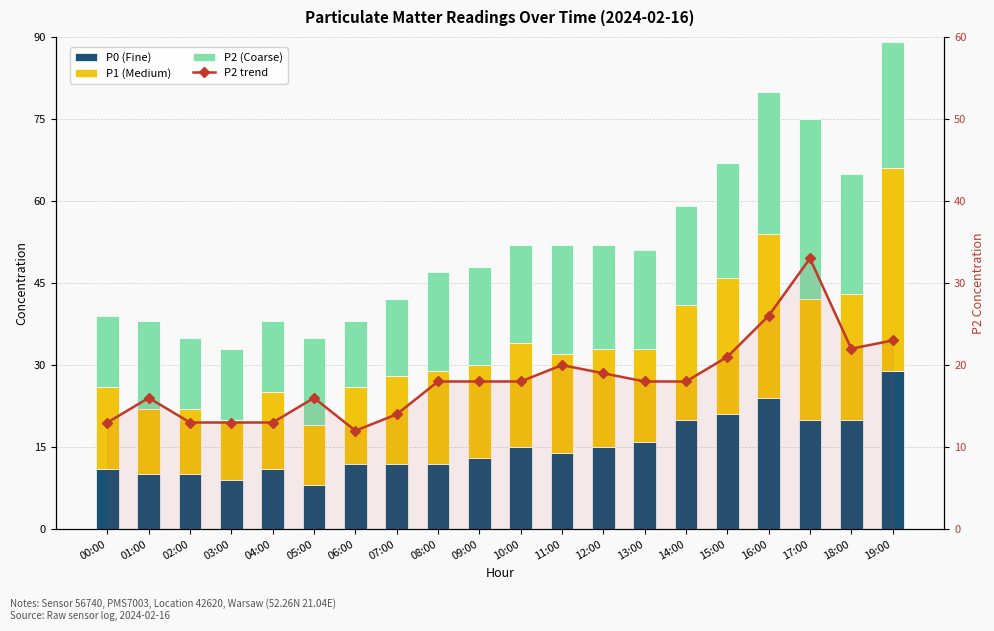

True or false: P0 (Fine) has a value of 8 at 12:00.

False